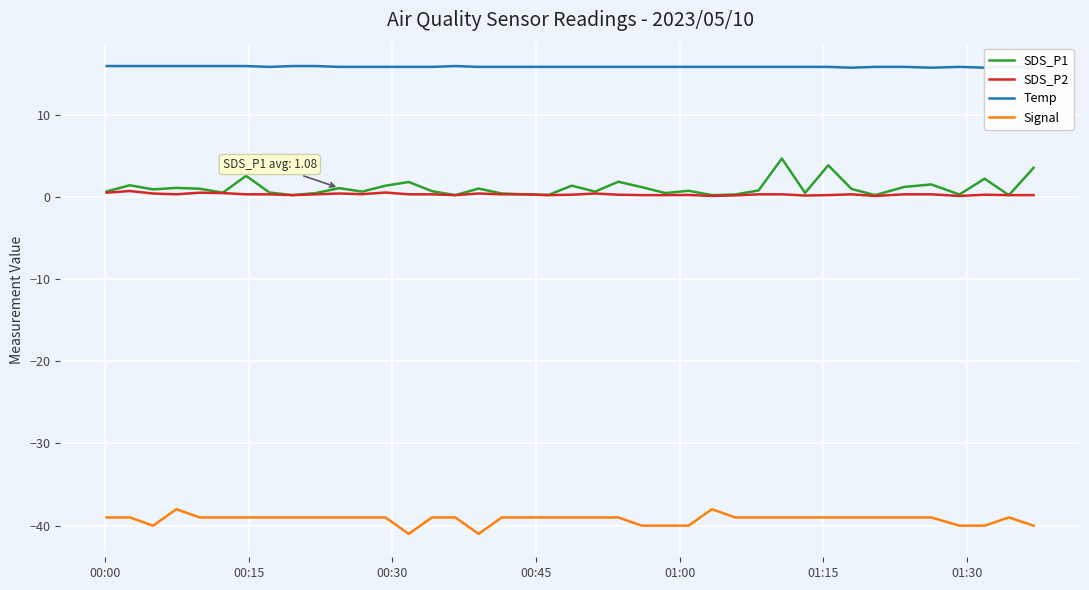

True or false: Signal and SDS_P2 intersect in this chart.

False